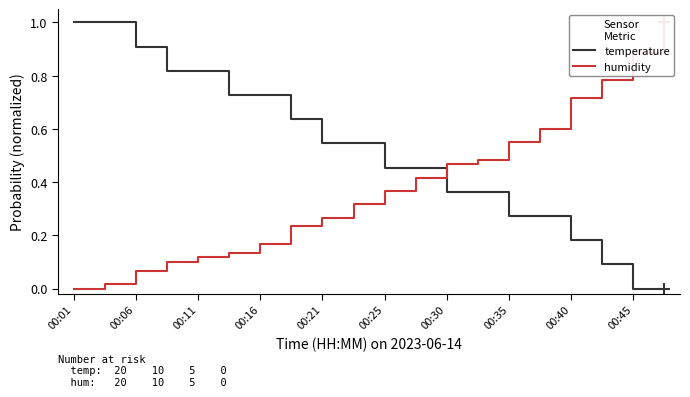

What is the average value of the humidity series?

0.4